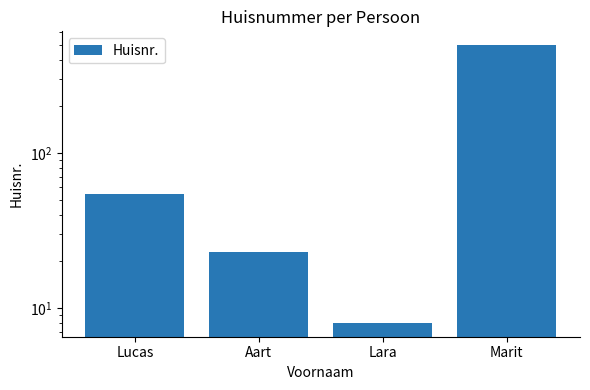

Reading left to right, what are all the values shown in this chart?

Lucas=54	Aart=23	Lara=8	Marit=495